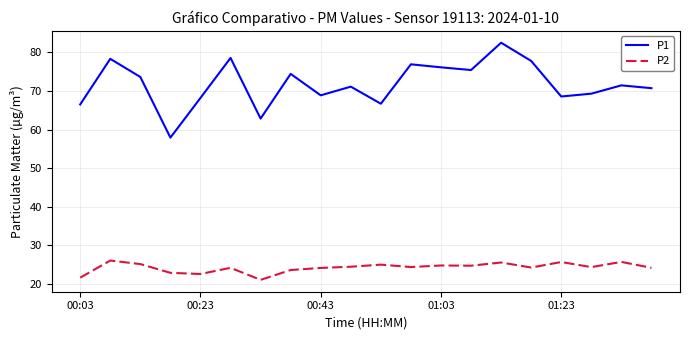

List the series in order of their overall mean, highest first.

P1, P2